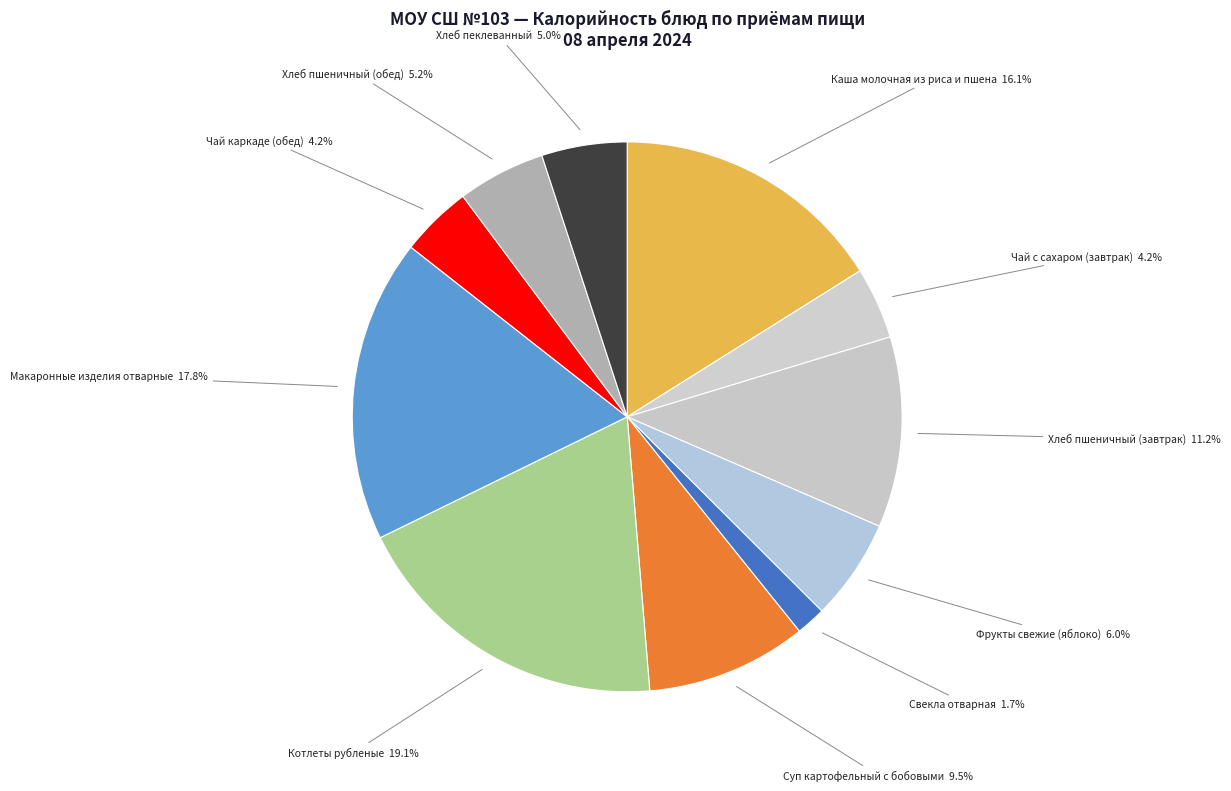

Is there any slice that represents more than half of the pie?

No